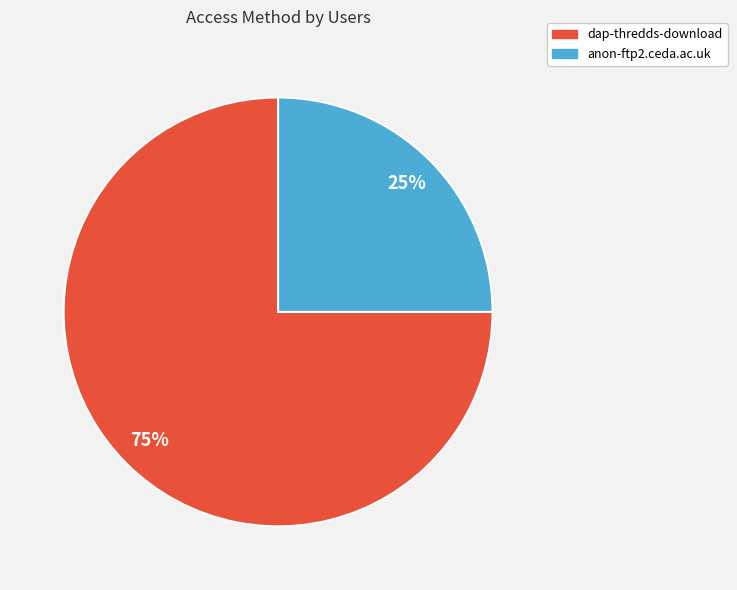

How many segments does this pie chart have?

2